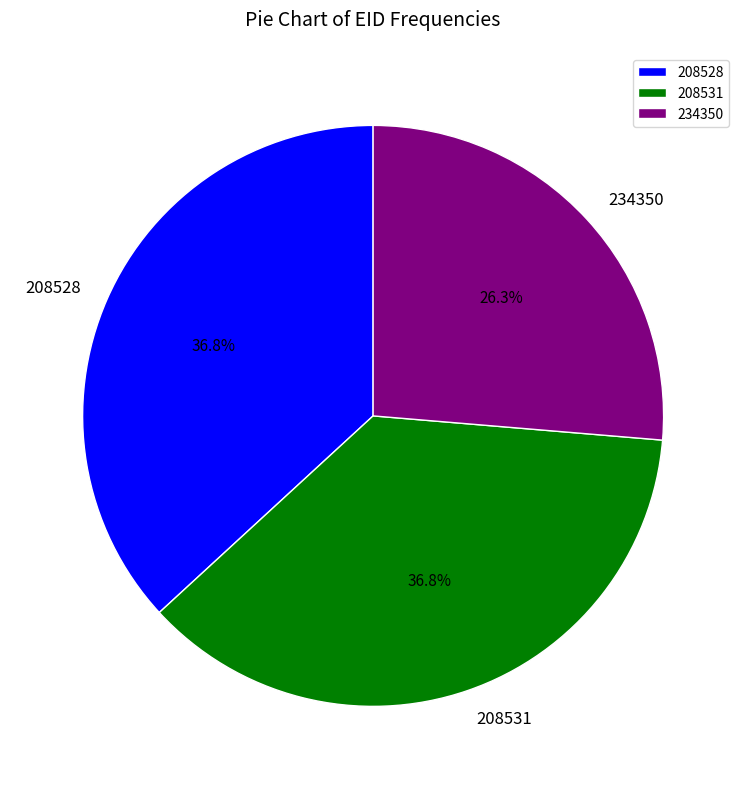

Between 208528 and 234350, which is larger?

208528